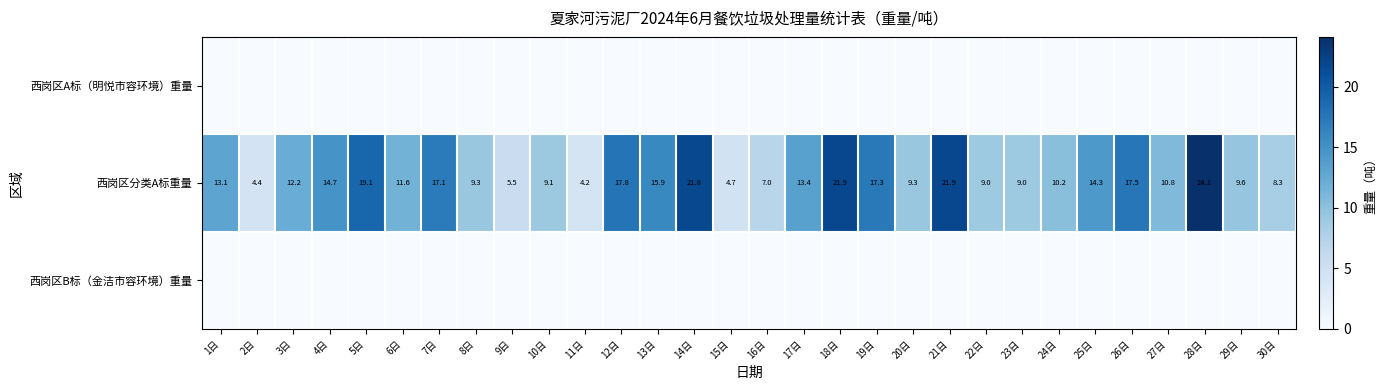

Count the number of data series in this chart.

3